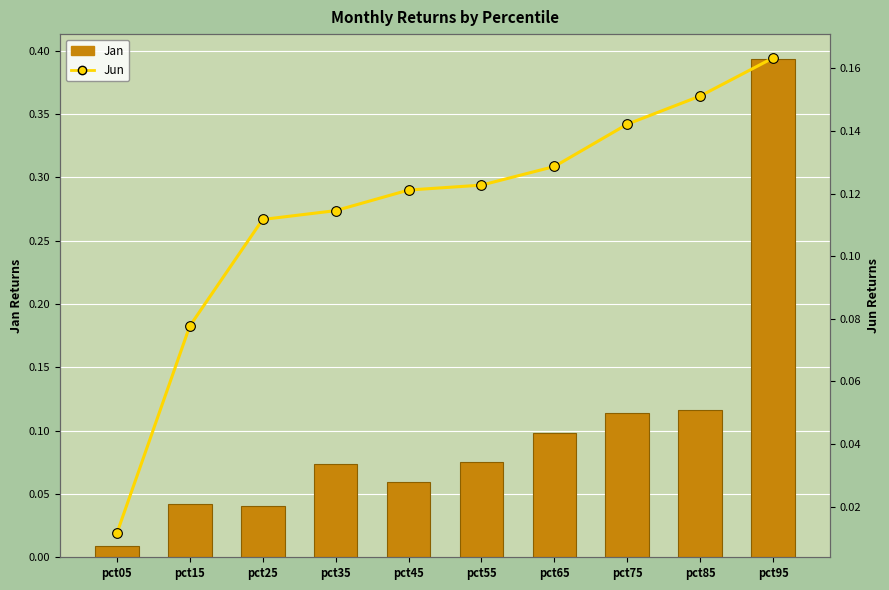

True or false: Jan has a value of 0.1 at pct85.

True